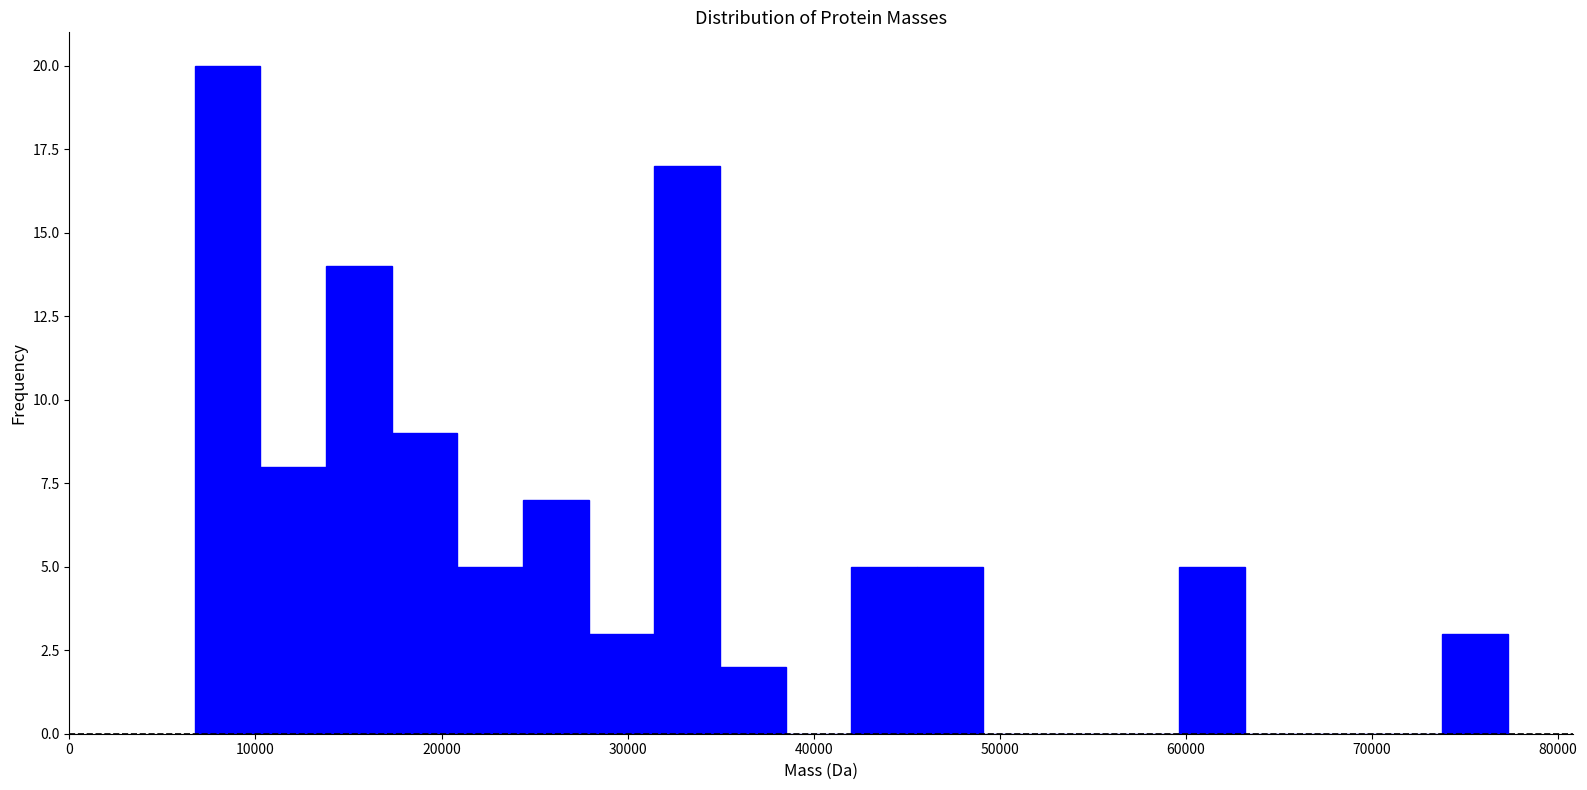

Around what value on the x-axis is the tallest bar? Give the approximate position of its centre, as read against the axis.

9000